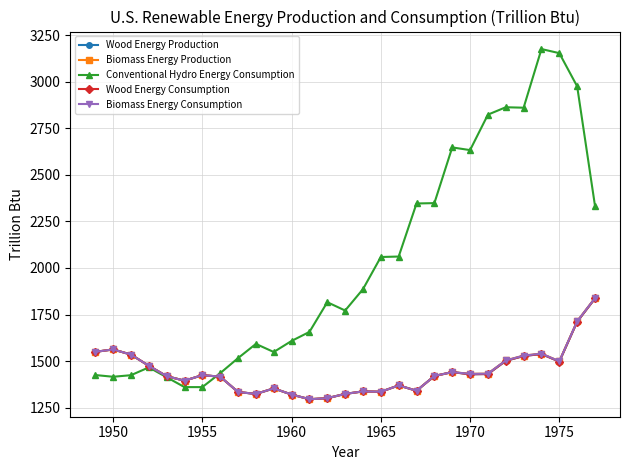

Reading left to right, extract all data points from this chart.

Wood Energy Production: 1549.3	1562.3	1534.7	1474.4	1418.6	1394.3	1424.1	1415.9	1333.6	1323.1	1352.9	1319.9	1294.8	1300.2	1323.3	1336.8	1334.8	1369.0	1340.2	1419.5	1440.5	1428.6	1430.2	1501.0	1527.0	1537.8	1496.9	1711.5	1836.5
Biomass Energy Production: 1549.3	1562.3	1534.7	1474.4	1418.6	1394.3	1424.1	1415.9	1333.6	1323.1	1352.9	1319.9	1294.8	1300.2	1323.3	1336.8	1334.8	1369.0	1340.2	1419.5	1440.5	1431.0	1432.3	1503.1	1529.1	1539.7	1498.7	1713.4	1838.3
Conventional Hydro Energy Consumption: 1424.7	1415.4	1423.8	1465.8	1412.9	1359.8	1359.8	1434.7	1515.6	1592.0	1548.5	1608.0	1656.5	1816.1	1771.4	1886.3	2059.1	2061.5	2346.7	2348.6	2648.0	2633.5	2824.2	2863.9	2861.4	3176.6	3154.6	2976.3	2333.3
Wood Energy Consumption: 1549.3	1562.3	1534.7	1474.4	1418.6	1394.3	1424.1	1415.9	1333.6	1323.1	1352.9	1319.9	1294.8	1300.2	1323.3	1336.8	1334.8	1369.0	1340.2	1419.5	1440.5	1428.6	1430.2	1501.0	1527.0	1537.8	1496.9	1711.5	1836.5
Biomass Energy Consumption: 1549.3	1562.3	1534.7	1474.4	1418.6	1394.3	1424.1	1415.9	1333.6	1323.1	1352.9	1319.9	1294.8	1300.2	1323.3	1336.8	1334.8	1369.0	1340.2	1419.5	1440.5	1431.0	1432.3	1503.1	1529.1	1539.7	1498.7	1713.4	1838.3